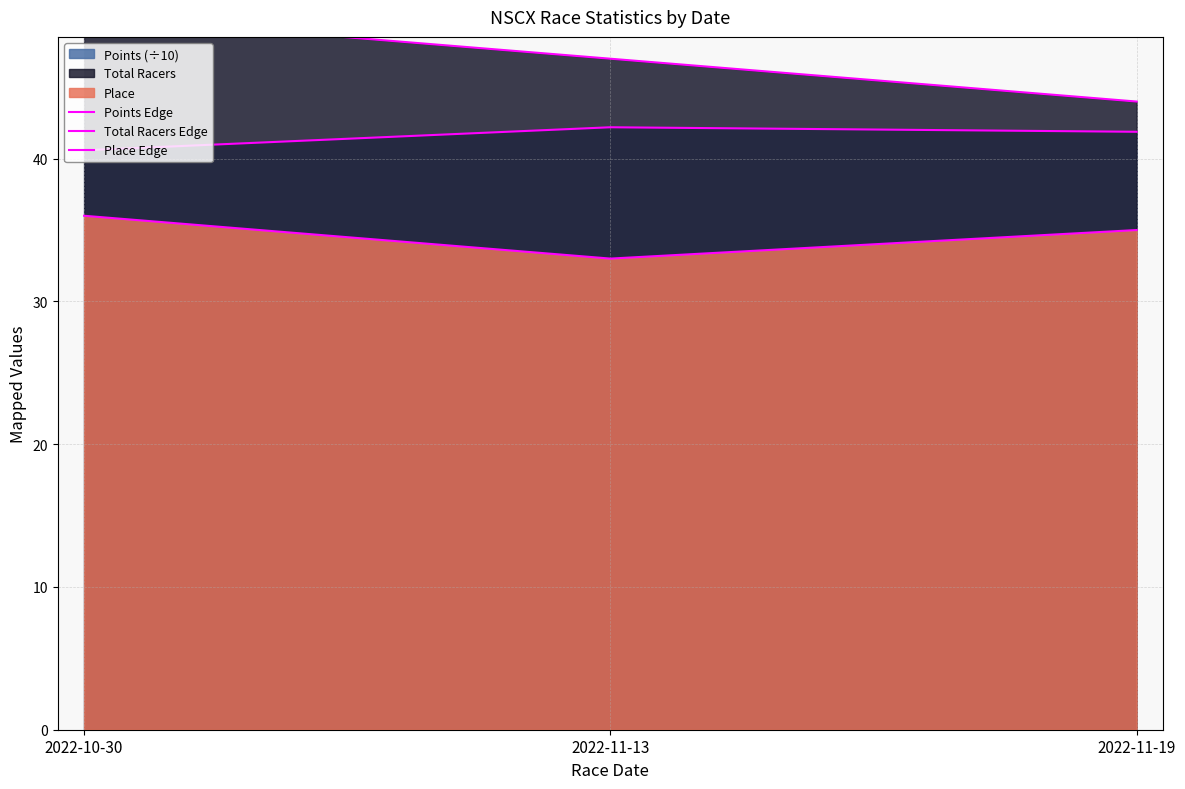

Does the chart have visible grid lines?

Yes